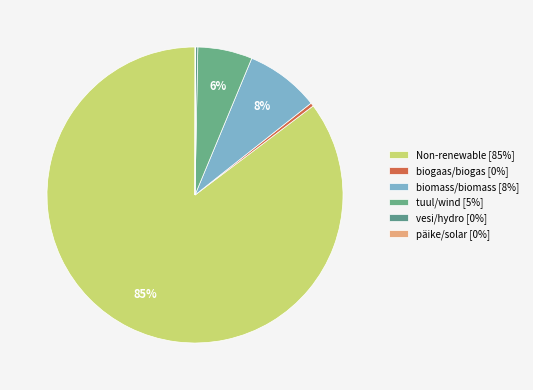

To the nearest percent, what is the average slice percentage?

17%